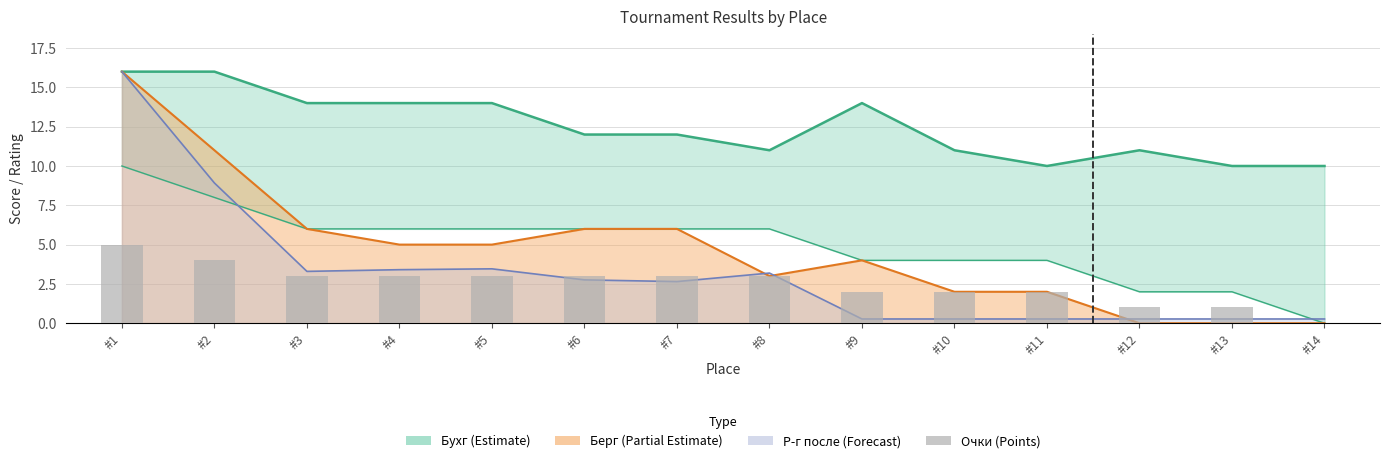

Where does the data first go above 3?

#1